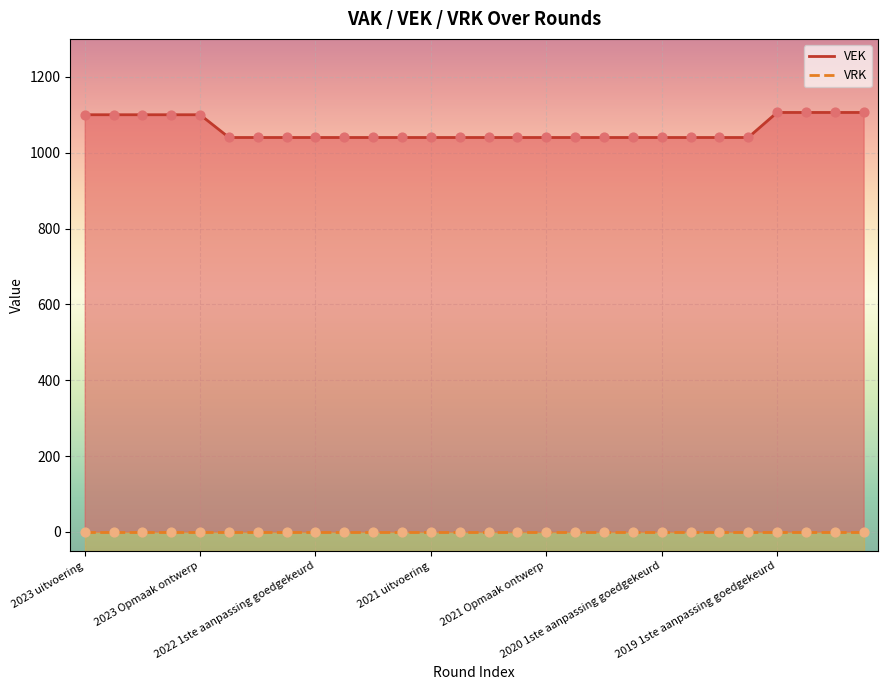

What is the ratio of the value at 2020 Opmaak goedgekeurd to the value at 2019 opmaak goedgekeurd?

0.9